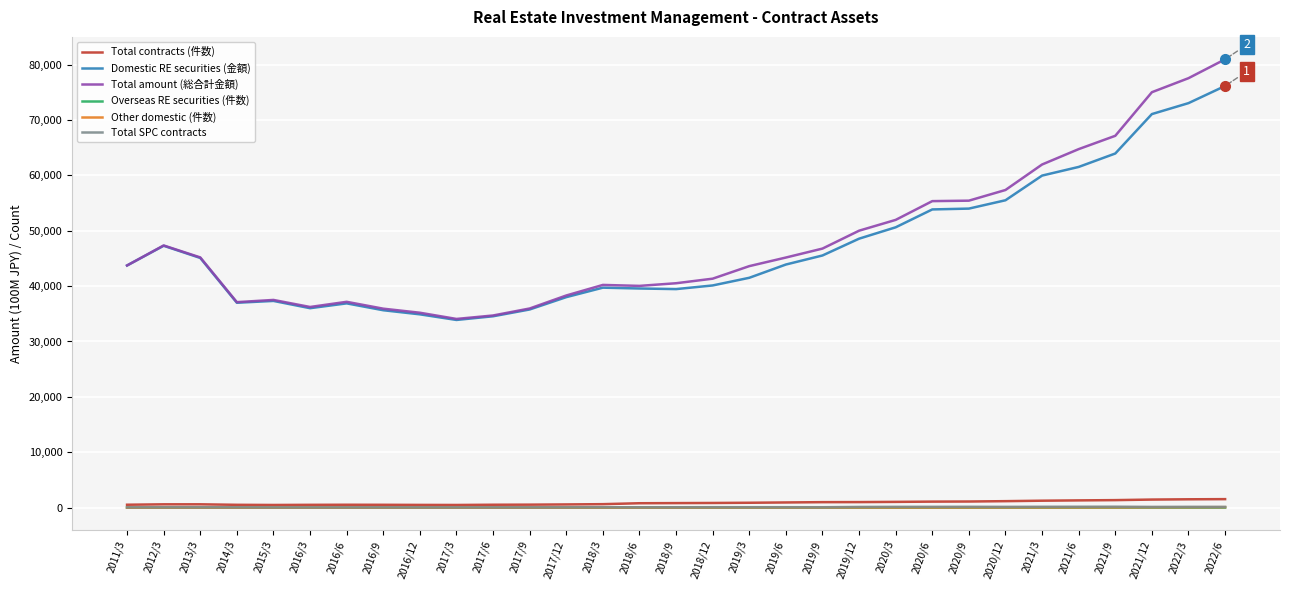

The value of Total amount (総合計金額) at 2017/3 is 34074. True or false?

True